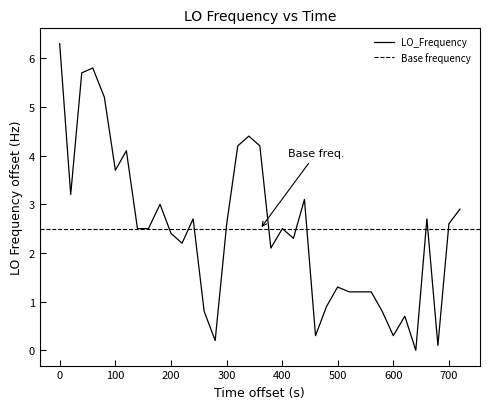

What is the highest value of the LO_Frequency series?

6.3